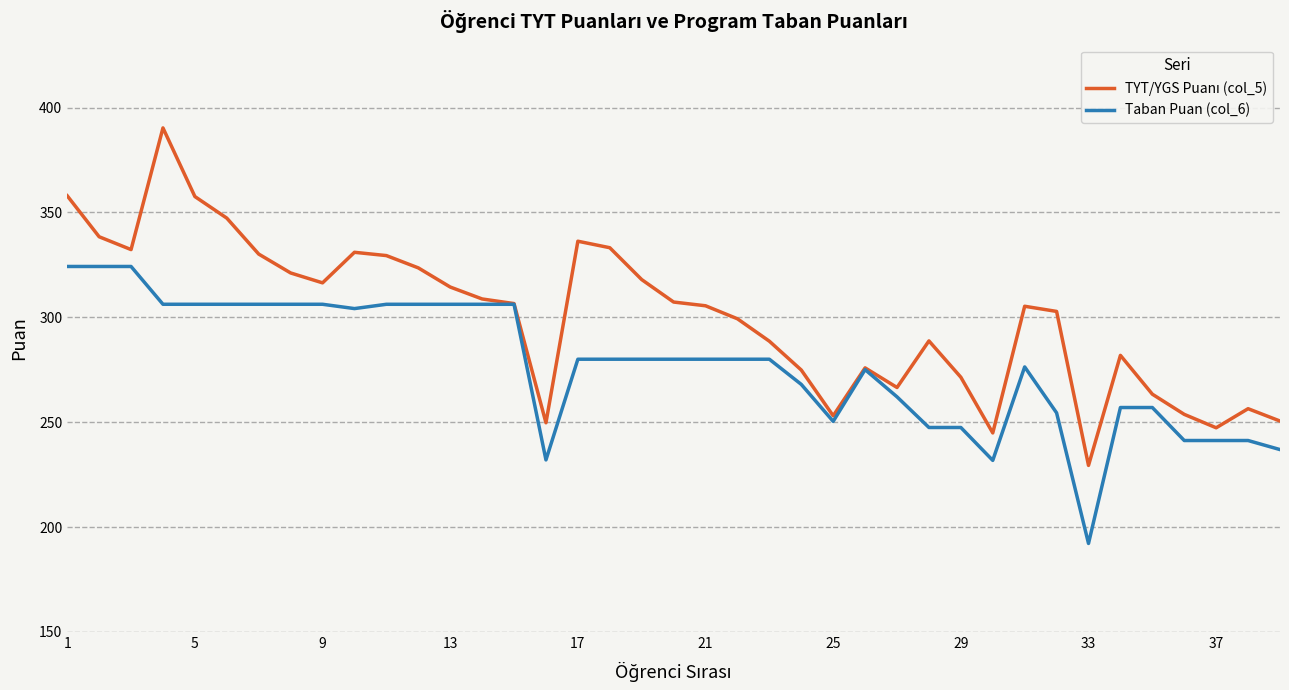

What is the minimum value shown in the chart?

192.2